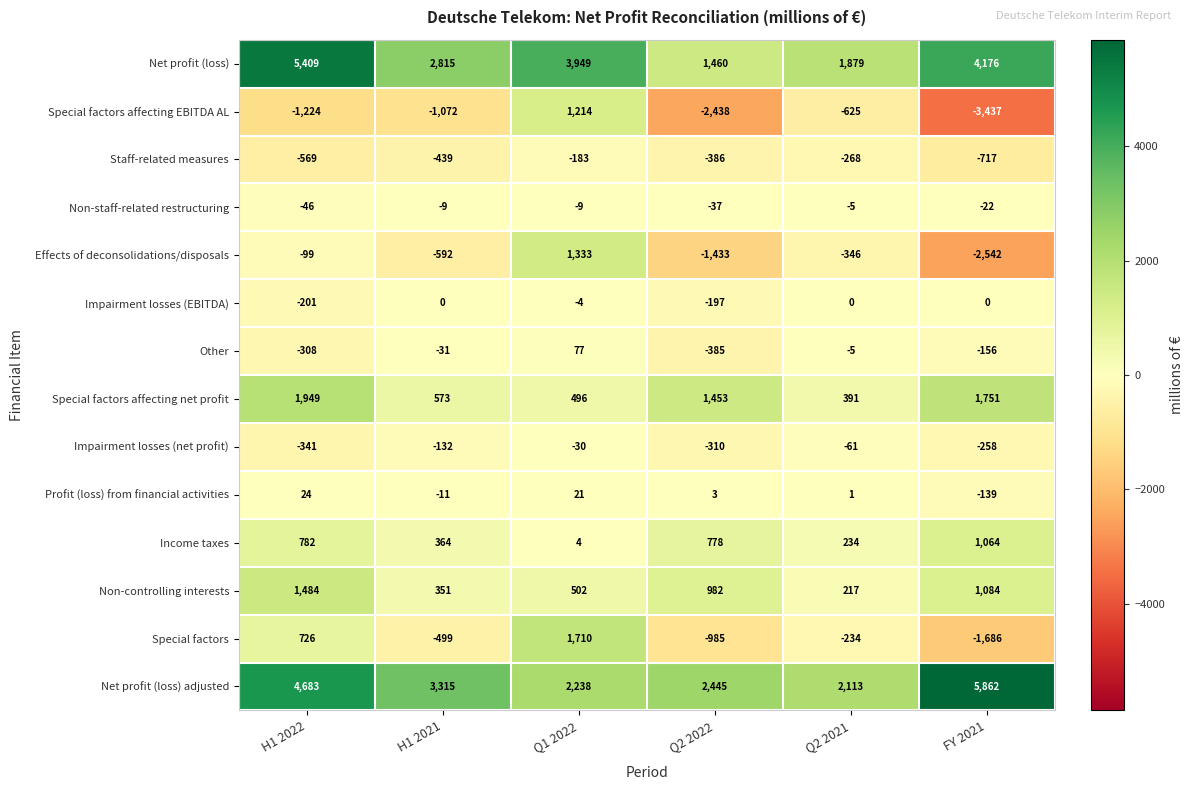

What is the approximate value of Net profit (loss) adjusted at Q2 2022, to the nearest 100?

2400